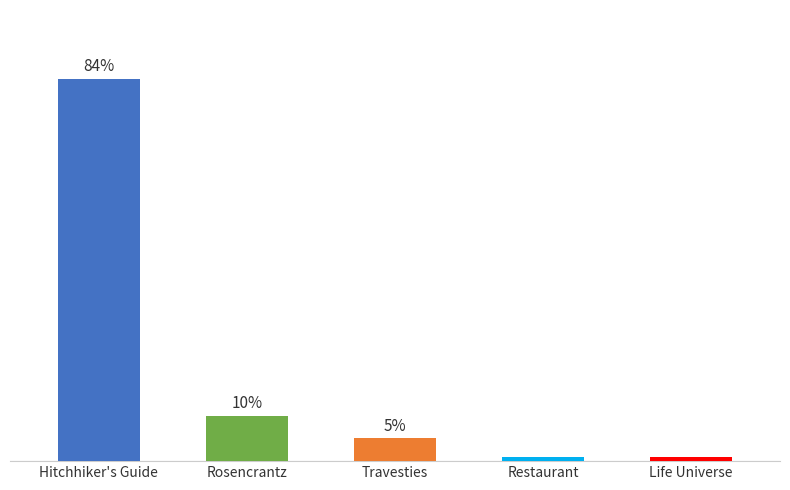

At which label does the data first exceed 5?

Hitchhiker's Guide